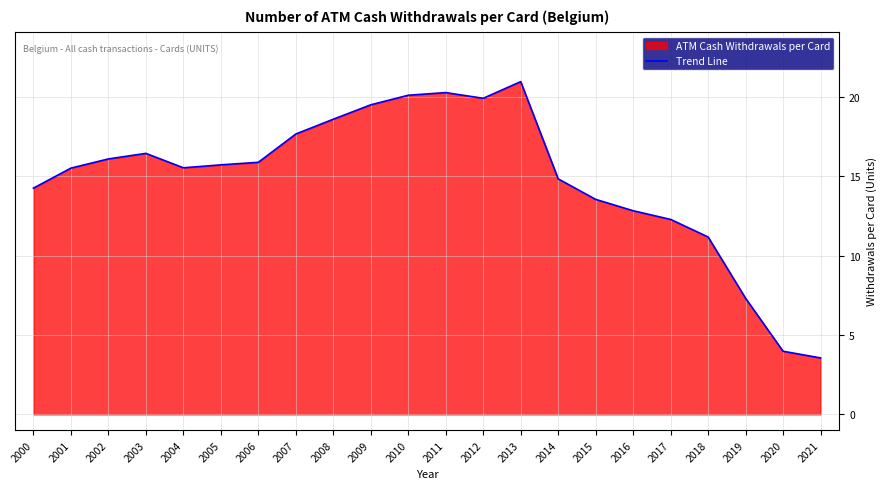

Rank the categories by value from lowest to highest.

2021, 2020, 2019, 2018, 2017, 2016, 2015, 2000, 2014, 2001, 2004, 2005, 2006, 2002, 2003, 2007, 2008, 2009, 2012, 2010, 2011, 2013